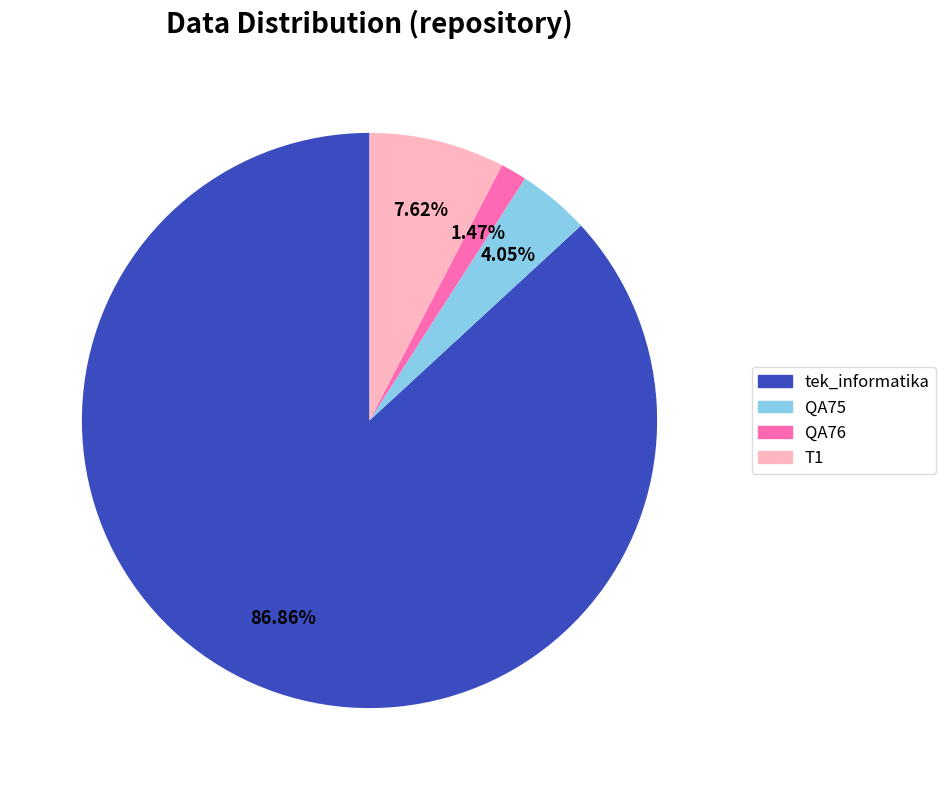

Which slice is the smallest?

QA76